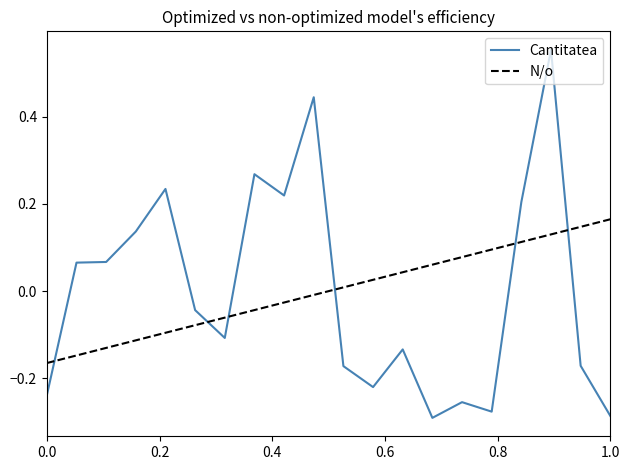

True or false: Cantitatea has more than 1 interior local peaks.

True